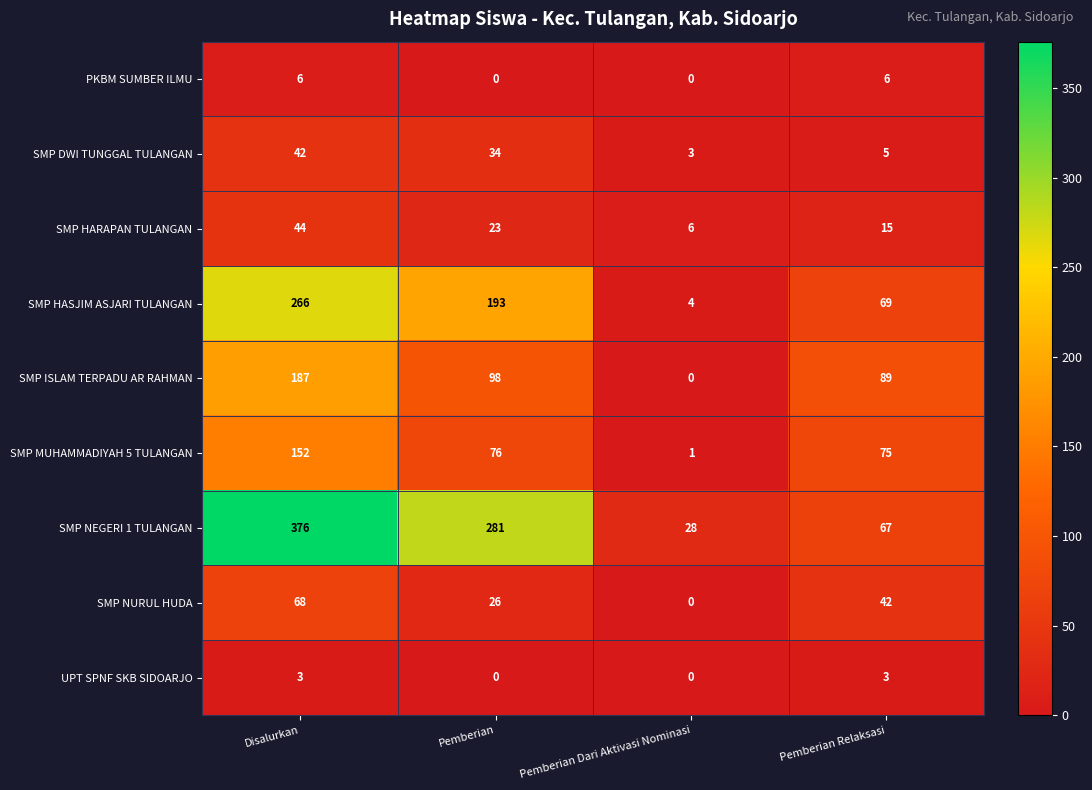

Which category has the highest value across all series?

Disalurkan